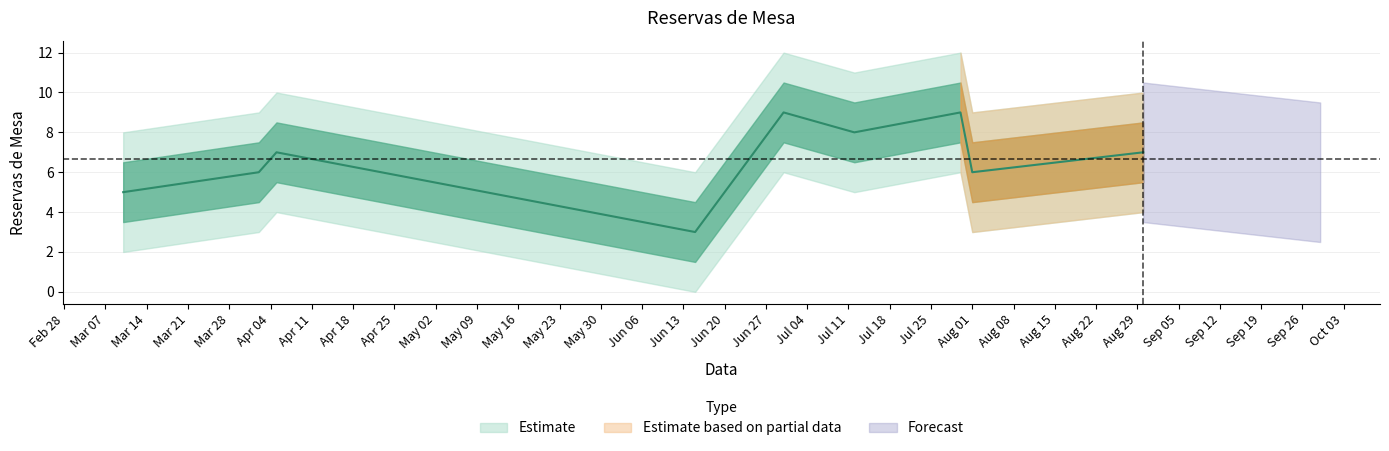

Where is the data nearest to the value 6?

2023-04-02